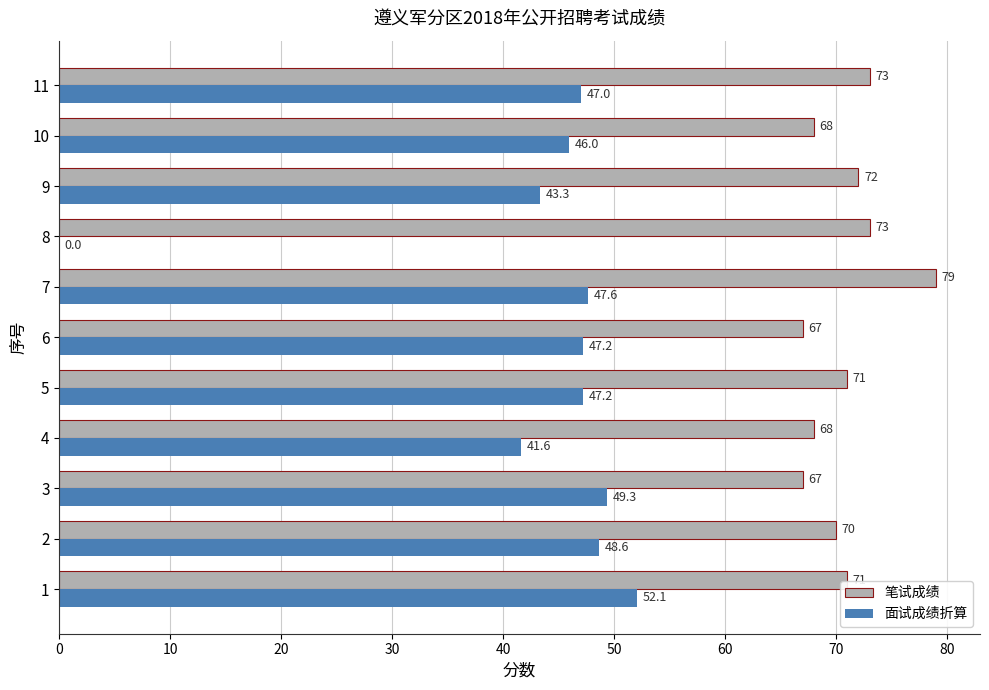

Which series has the largest total across all categories?

笔试成绩